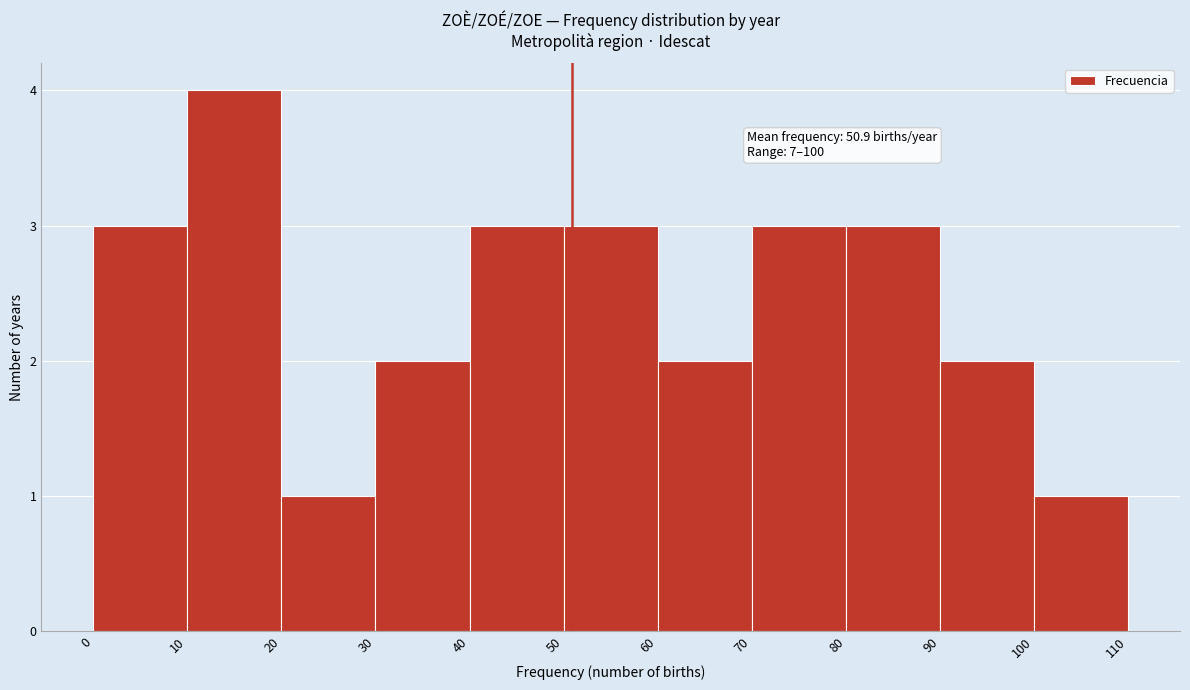

Over which range of the x-axis is the bar tallest?

10 to 20